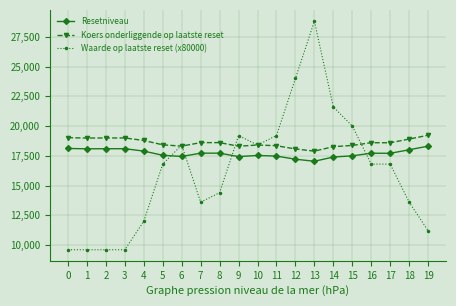

The value of Waarde op laatste reset (x80000) at 12 is 32282.8. True or false?

False